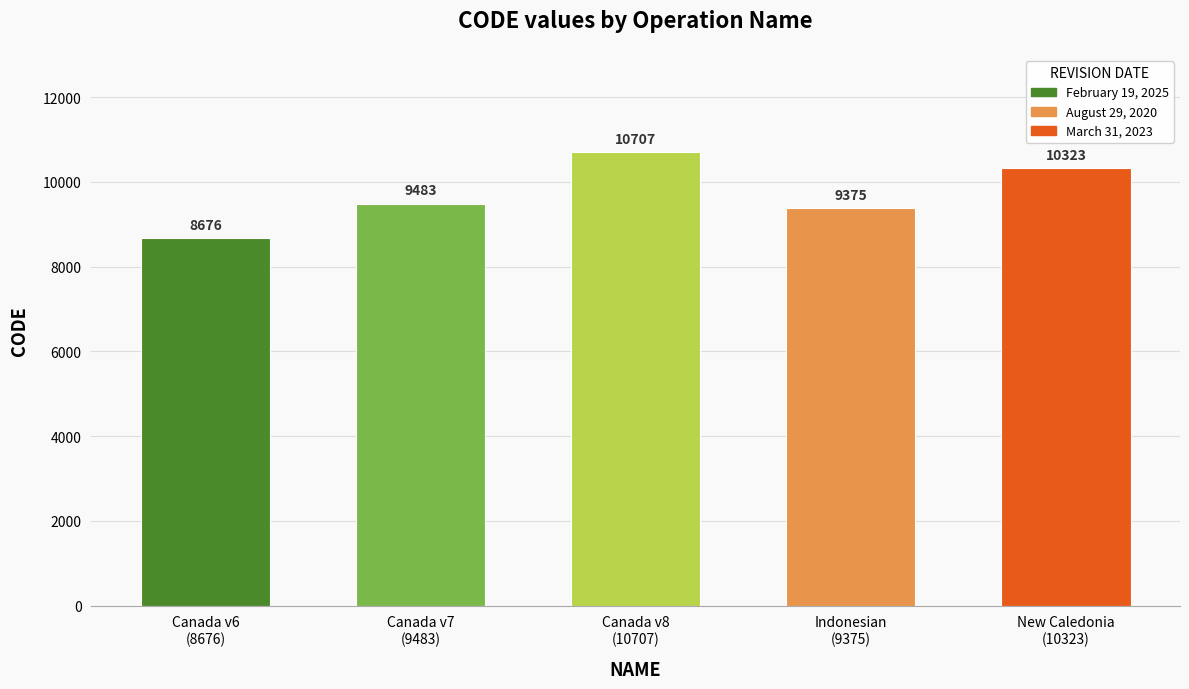

How many data points are less than 9483?

2